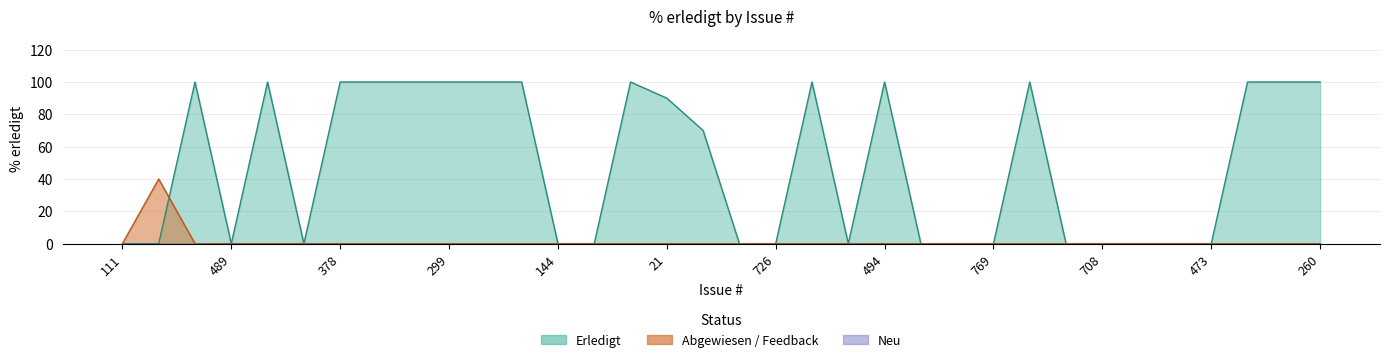

Where is the first local minimum?

489